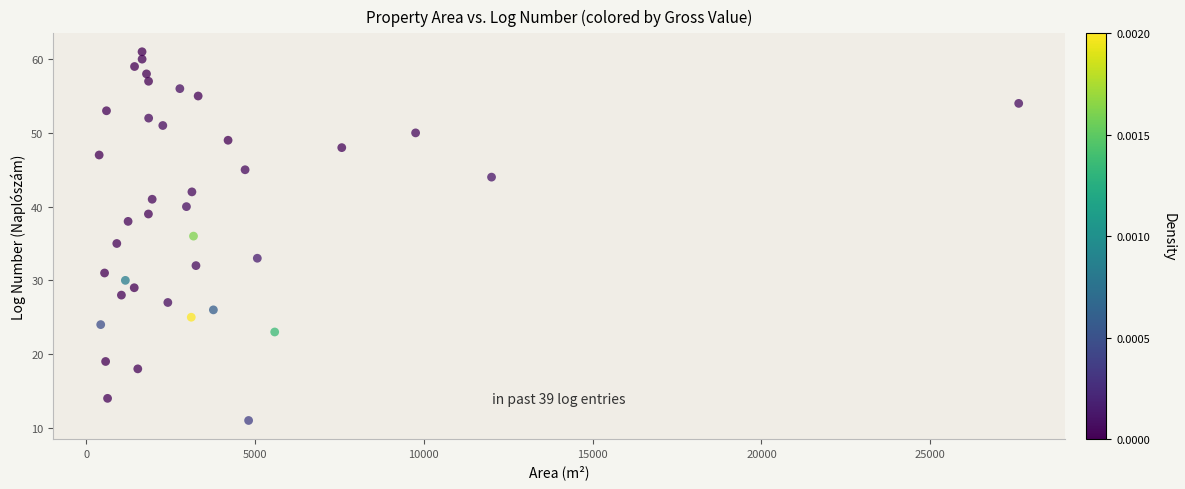

What is the range of X values (max minus min)?

27234